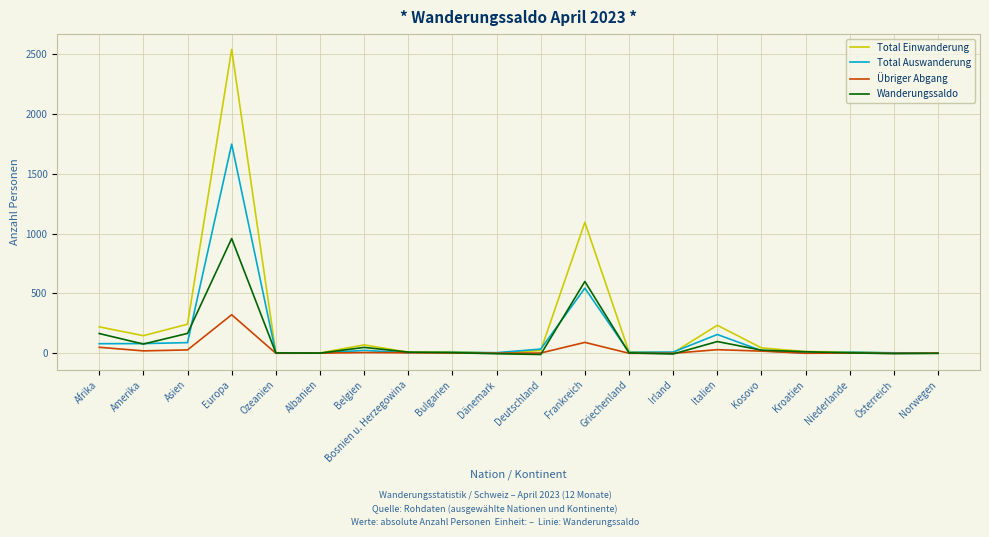

What is the minimum value shown in the chart?

-10